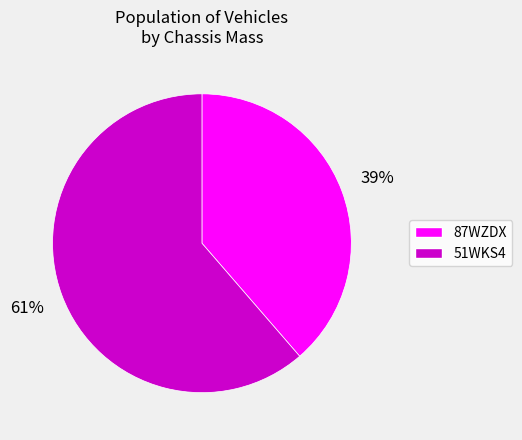

Combined, do 51WKS4 and 87WZDX account for over 50%?

Yes